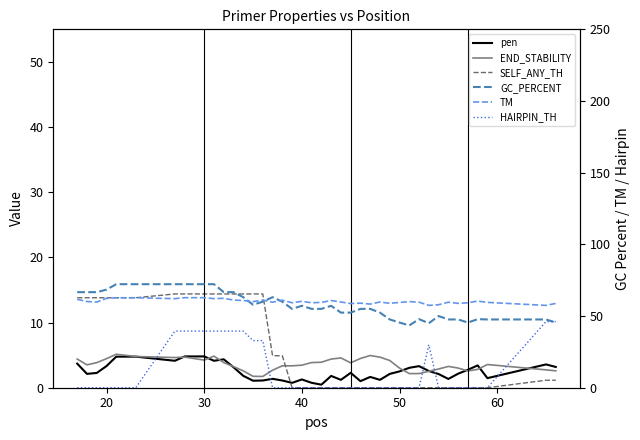

Which series has the largest range (max minus min)?

HAIRPIN_TH